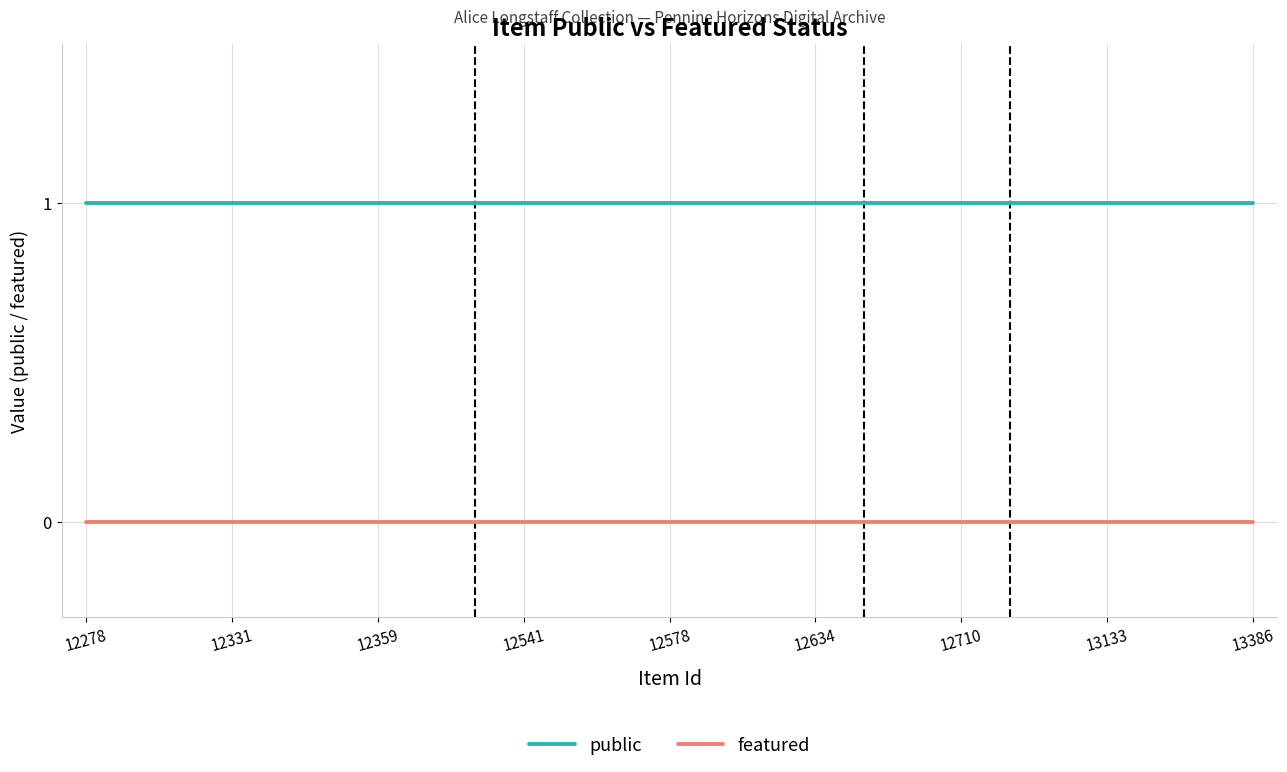

List the series in order of their overall mean, highest first.

public, featured